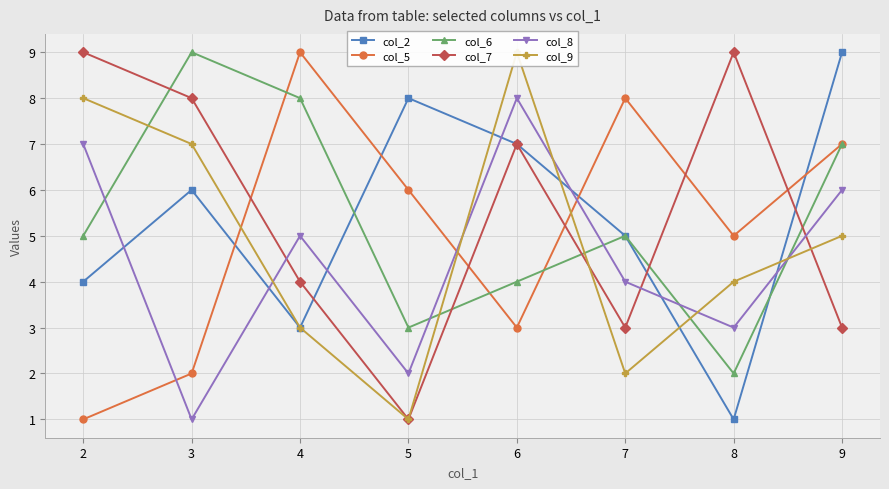

Reading left to right, list all the values displayed in this chart.

col_2: 4	6	3	8	7	5	1	9
col_5: 1	2	9	6	3	8	5	7
col_6: 5	9	8	3	4	5	2	7
col_7: 9	8	4	1	7	3	9	3
col_8: 7	1	5	2	8	4	3	6
col_9: 8	7	3	1	9	2	4	5